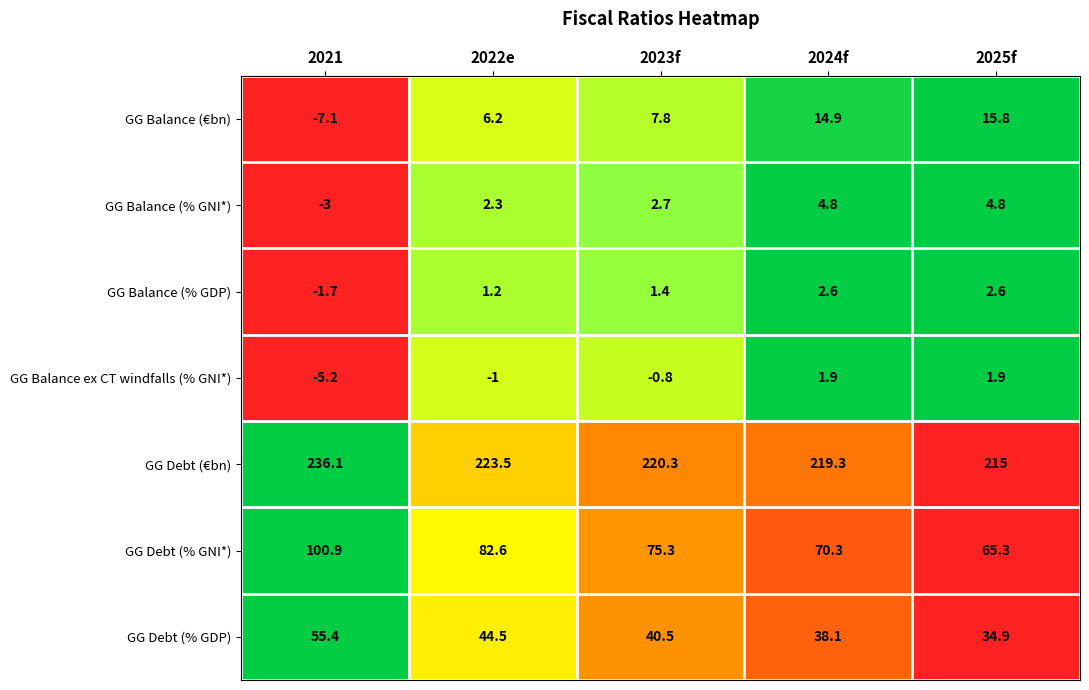

At which category is the sum across all series the highest?

2021